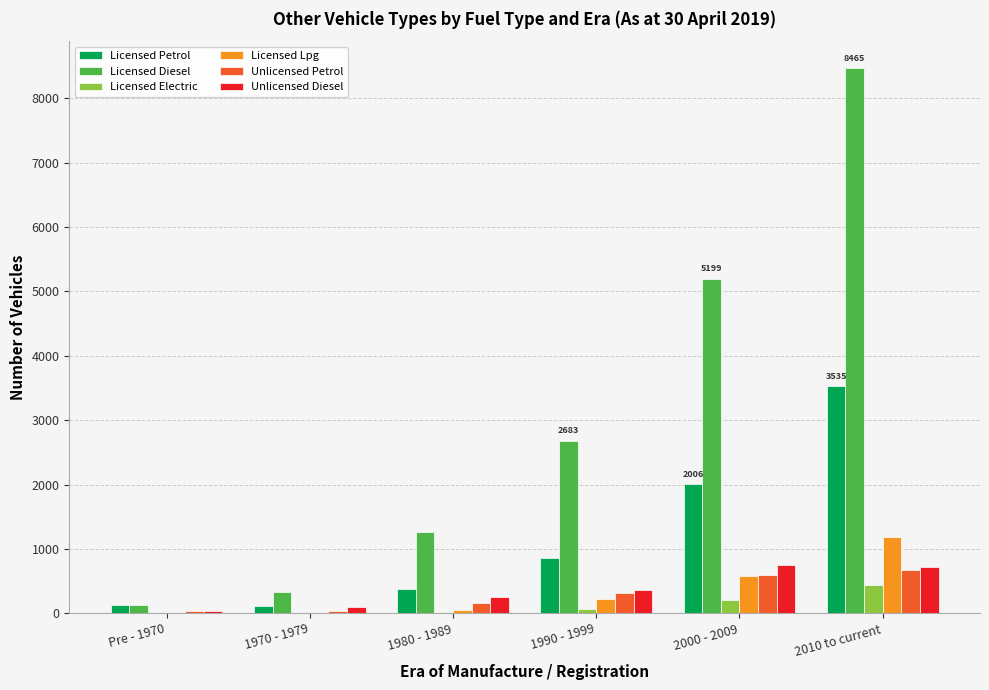

At which category is the sum across all series the highest?

2010 to current